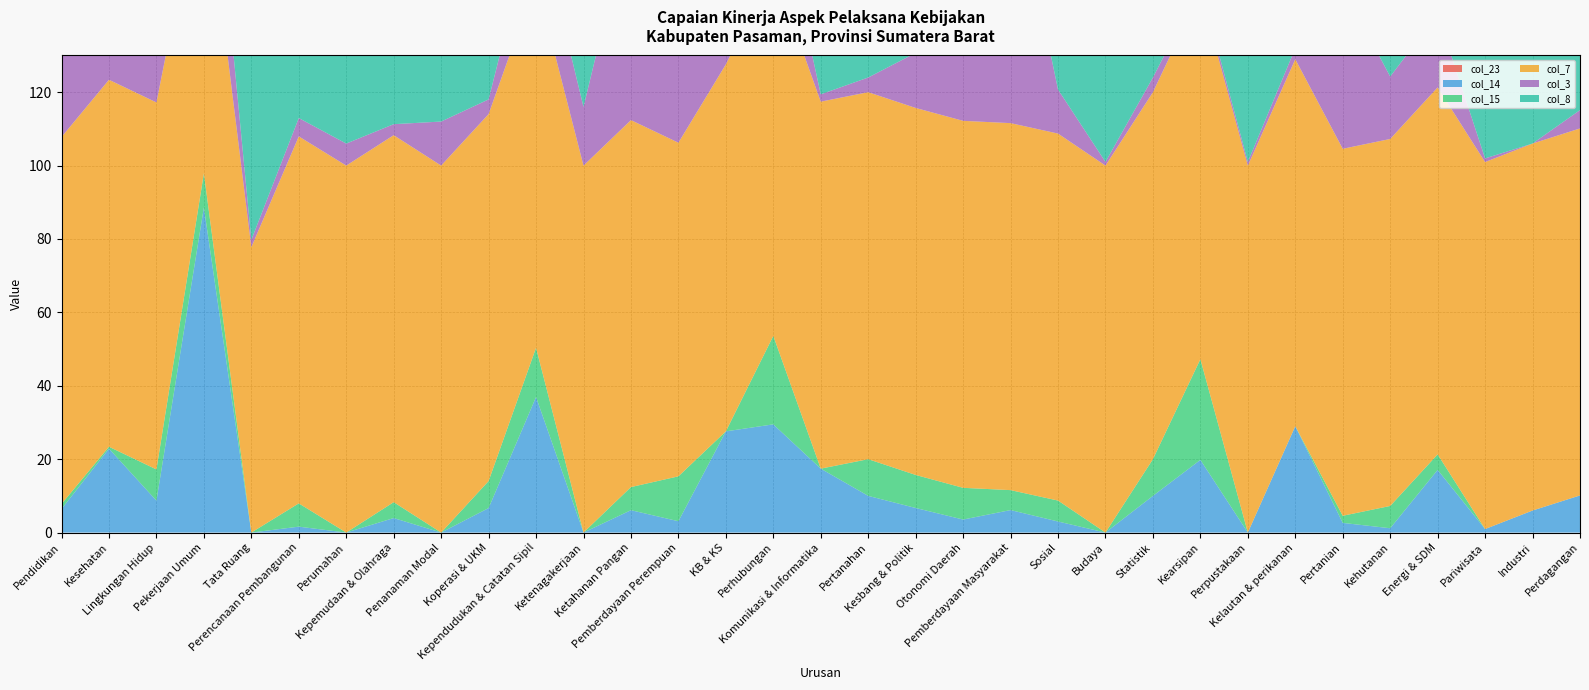

Reading left to right, what are all the values shown in this chart?

col_23: Pendidikan=0.0	Kesehatan=0.0	Lingkungan Hidup=0.0	Pekerjaan Umum=0.0	Tata Ruang=0.0	Perencanaan Pembangunan=0.0	Perumahan=0.0	Kepemudaan & Olahraga=0.0	Penanaman Modal=0.0	Koperasi & UKM=0.0	Kependudukan & Catatan Sipil=0.0	Ketenagakerjaan=0.0	Ketahanan Pangan=0.0	Pemberdayaan Perempuan=0.0	KB & KS=0.0	Perhubungan=0.0	Komunikasi & Informatika=0.0	Pertanahan=0.0	Kesbang & Politik=0.0	Otonomi Daerah=0.0	Pemberdayaan Masyarakat=0.0	Sosial=0.0	Budaya=0.0	Statistik=0.0	Kearsipan=0.0	Perpustakaan=0.0	Kelautan & perikanan=0.0	Pertanian=0.0	Kehutanan=0.0	Energi & SDM=0.0	Pariwisata=0.0	Industri=0.0	Perdagangan=0.0
col_14: Pendidikan=6.4	Kesehatan=22.9	Lingkungan Hidup=8.7	Pekerjaan Umum=88.6	Tata Ruang=0.0	Perencanaan Pembangunan=1.6	Perumahan=0.0	Kepemudaan & Olahraga=4.0	Penanaman Modal=0.0	Koperasi & UKM=6.7	Kependudukan & Catatan Sipil=36.9	Ketenagakerjaan=0.0	Ketahanan Pangan=6.1	Pemberdayaan Perempuan=3.1	KB & KS=27.6	Perhubungan=29.5	Komunikasi & Informatika=17.4	Pertanahan=10.0	Kesbang & Politik=6.7	Otonomi Daerah=3.6	Pemberdayaan Masyarakat=6.1	Sosial=3.0	Budaya=0.0	Statistik=10.0	Kearsipan=19.8	Perpustakaan=0.0	Kelautan & perikanan=29.0	Pertanian=2.6	Kehutanan=1.2	Energi & SDM=17.1	Pariwisata=1.0	Industri=6.0	Perdagangan=10.1
col_15: Pendidikan=1.4	Kesehatan=0.5	Lingkungan Hidup=8.5	Pekerjaan Umum=9.3	Tata Ruang=0.0	Perencanaan Pembangunan=6.3	Perumahan=0.0	Kepemudaan & Olahraga=4.3	Penanaman Modal=0.0	Koperasi & UKM=7.4	Kependudukan & Catatan Sipil=13.4	Ketenagakerjaan=0.0	Ketahanan Pangan=6.3	Pemberdayaan Perempuan=12.2	KB & KS=0.0	Perhubungan=24.1	Komunikasi & Informatika=0.0	Pertanahan=10.0	Kesbang & Politik=9.0	Otonomi Daerah=8.6	Pemberdayaan Masyarakat=5.4	Sosial=5.7	Budaya=0.0	Statistik=10.0	Kearsipan=27.4	Perpustakaan=0.0	Kelautan & perikanan=0.0	Pertanian=1.9	Kehutanan=6.1	Energi & SDM=4.2	Pariwisata=0.0	Industri=0.0	Perdagangan=0.0
col_7: Pendidikan=100.0	Kesehatan=100.0	Lingkungan Hidup=100.0	Pekerjaan Umum=84.2	Tata Ruang=77.8	Perencanaan Pembangunan=100.0	Perumahan=100.0	Kepemudaan & Olahraga=100.0	Penanaman Modal=100.0	Koperasi & UKM=100.0	Kependudukan & Catatan Sipil=100.0	Ketenagakerjaan=100.0	Ketahanan Pangan=100.0	Pemberdayaan Perempuan=90.9	KB & KS=100.0	Perhubungan=100.0	Komunikasi & Informatika=100.0	Pertanahan=100.0	Kesbang & Politik=100.0	Otonomi Daerah=100.0	Pemberdayaan Masyarakat=100.0	Sosial=100.0	Budaya=100.0	Statistik=100.0	Kearsipan=100.0	Perpustakaan=100.0	Kelautan & perikanan=100.0	Pertanian=100.0	Kehutanan=100.0	Energi & SDM=100.0	Pariwisata=100.0	Industri=100.0	Perdagangan=100.0
col_3: Pendidikan=27.0	Kesehatan=70.0	Lingkungan Hidup=21.0	Pekerjaan Umum=32.0	Tata Ruang=2.0	Perencanaan Pembangunan=5.0	Perumahan=6.0	Kepemudaan & Olahraga=3.0	Penanaman Modal=12.0	Koperasi & UKM=4.0	Kependudukan & Catatan Sipil=19.0	Ketenagakerjaan=16.0	Ketahanan Pangan=57.0	Pemberdayaan Perempuan=37.0	KB & KS=14.0	Perhubungan=25.0	Komunikasi & Informatika=2.0	Pertanahan=4.0	Kesbang & Politik=15.0	Otonomi Daerah=127.0	Pemberdayaan Masyarakat=71.0	Sosial=12.0	Budaya=1.0	Statistik=4.0	Kearsipan=2.0	Perpustakaan=1.0	Kelautan & perikanan=3.0	Pertanian=44.0	Kehutanan=17.0	Energi & SDM=20.0	Pariwisata=1.0	Industri=0.0	Perdagangan=5.0
col_8: Pendidikan=17.6	Kesehatan=18.3	Lingkungan Hidup=100.0	Pekerjaan Umum=36.8	Tata Ruang=77.8	Perencanaan Pembangunan=50.0	Perumahan=71.4	Kepemudaan & Olahraga=100.0	Penanaman Modal=70.0	Koperasi & UKM=66.7	Kependudukan & Catatan Sipil=64.7	Ketenagakerjaan=58.3	Ketahanan Pangan=66.7	Pemberdayaan Perempuan=63.6	KB & KS=22.7	Perhubungan=83.3	Komunikasi & Informatika=50.0	Pertanahan=100.0	Kesbang & Politik=56.0	Otonomi Daerah=46.6	Pemberdayaan Masyarakat=87.5	Sosial=77.8	Budaya=60.0	Statistik=100.0	Kearsipan=100.0	Perpustakaan=100.0	Kelautan & perikanan=33.3	Pertanian=29.7	Kehutanan=66.7	Energi & SDM=81.2	Pariwisata=40.0	Industri=33.3	Perdagangan=25.0